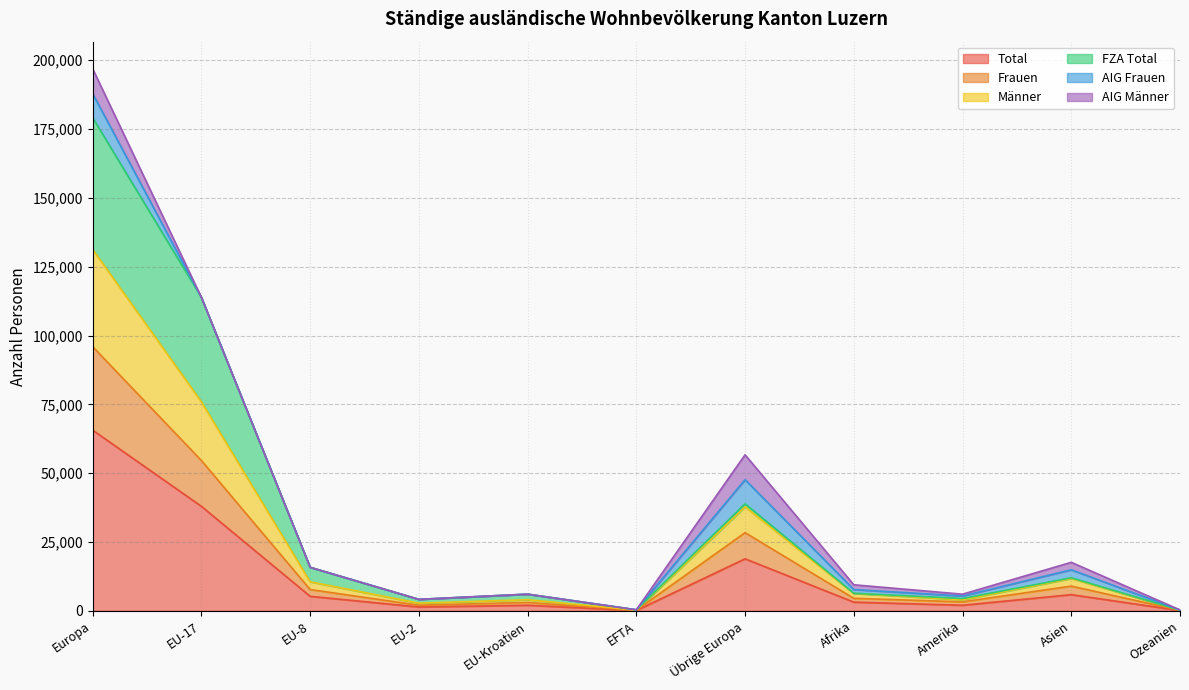

True or false: Männer has more than 2 points higher than both neighbors.

True